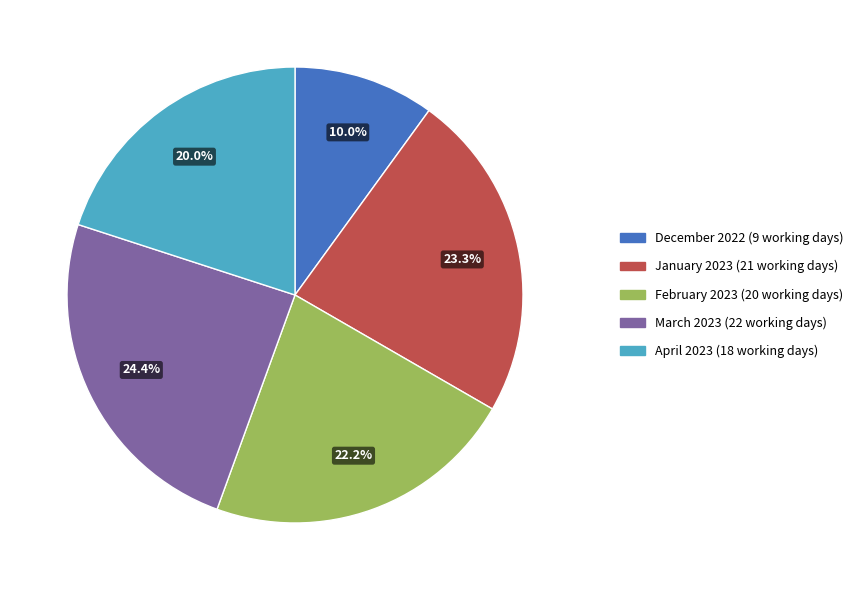

Count the number of slices in the pie.

5